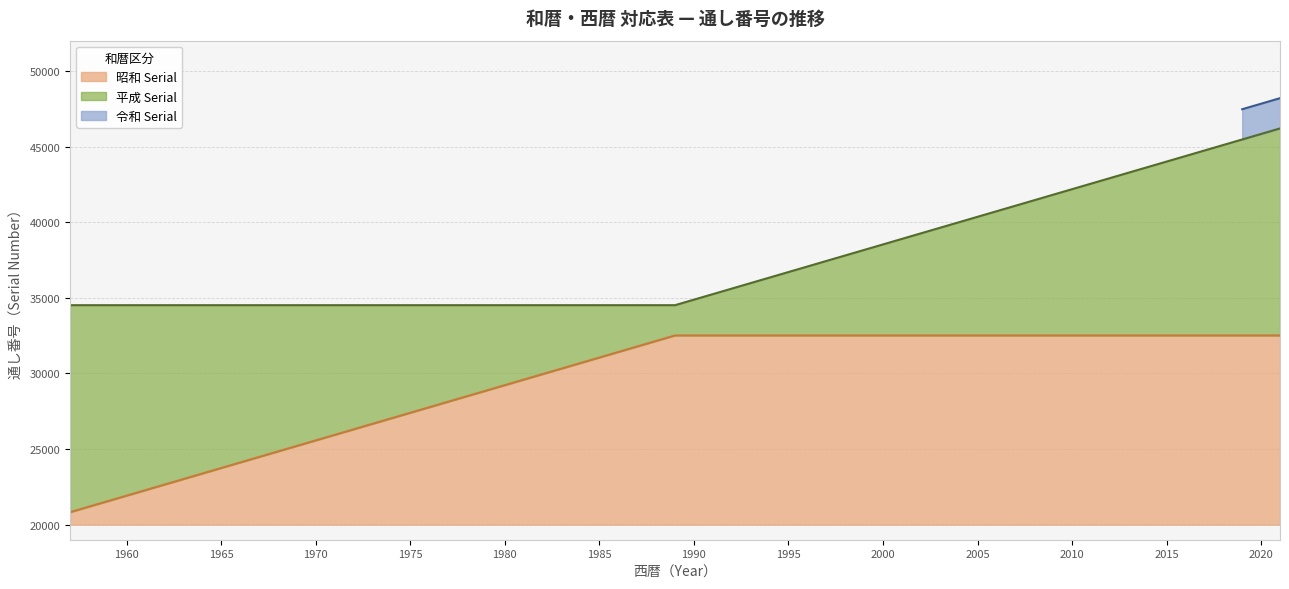

The value of 昭和 Serial at 1965 is 23743. True or false?

True